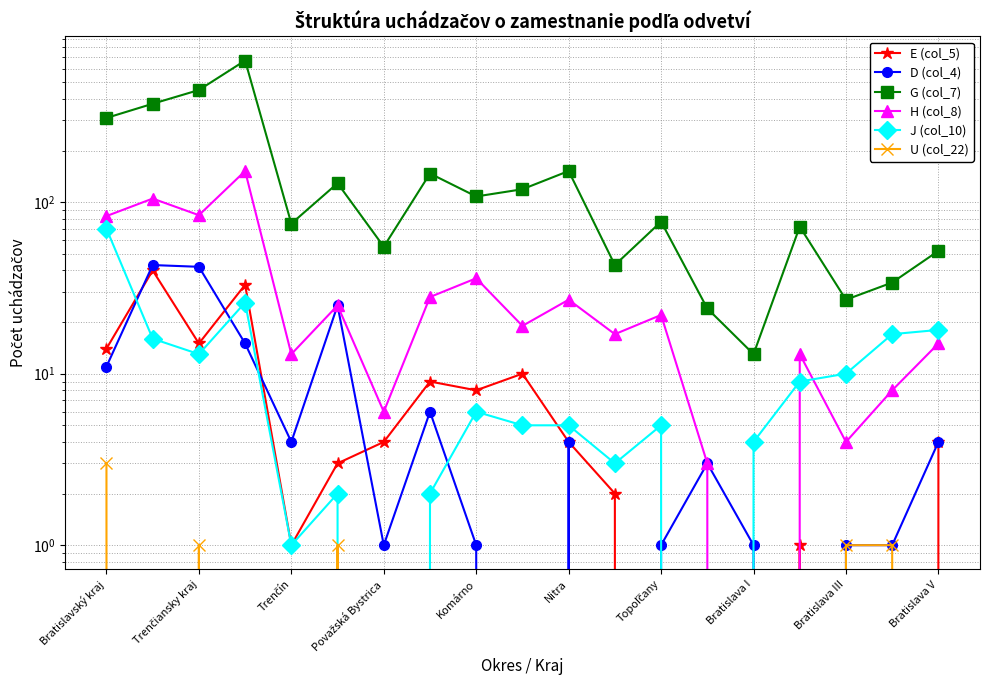

True or false: G (col_7) and E (col_5) intersect in this chart.

False